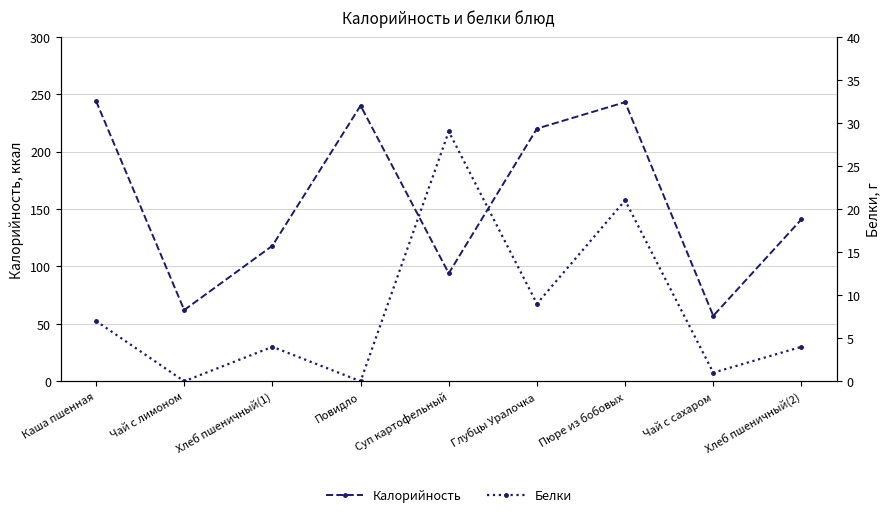

Is it true that Белки equals 21 at Пюре из бобовых?

True